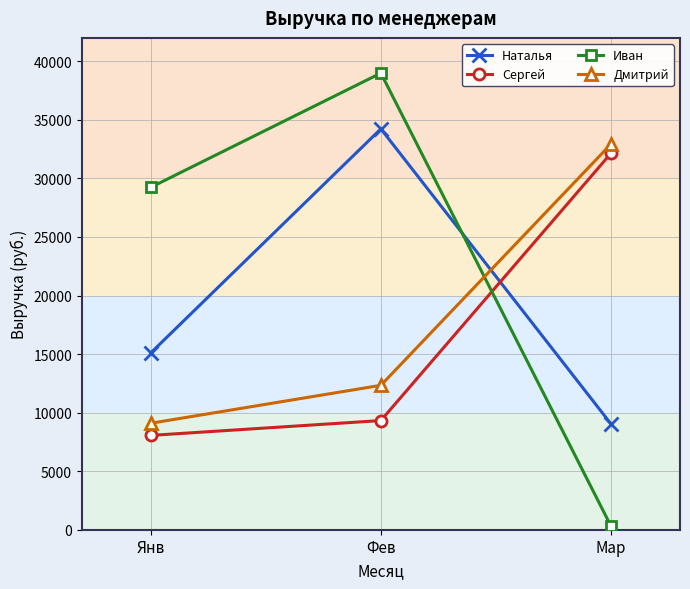

What is the highest value of the Сергей series?

32143